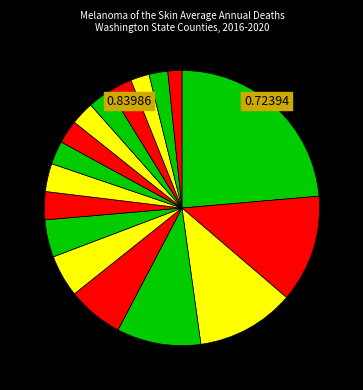

How many segments does this pie chart have?

17